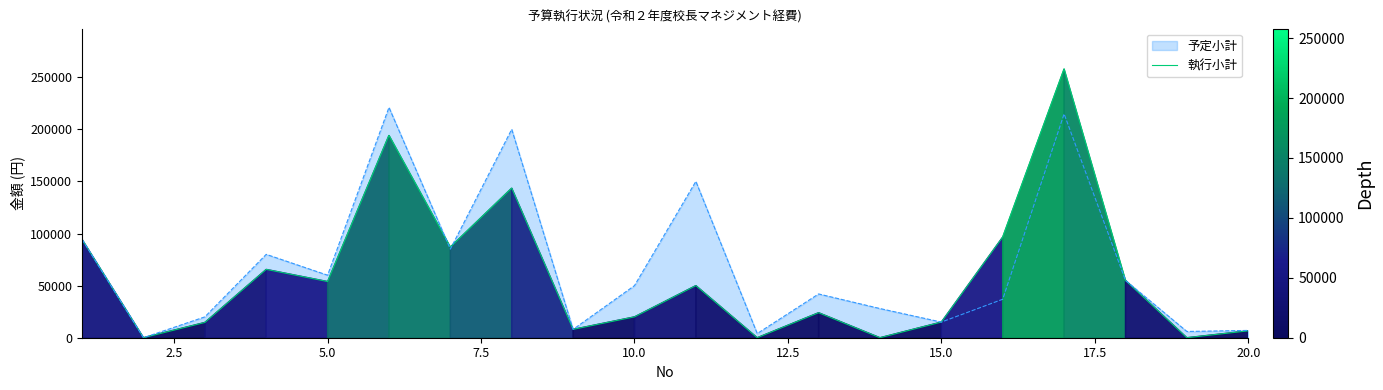

List the series in order of their peak value, highest first.

執行小計, 予定小計